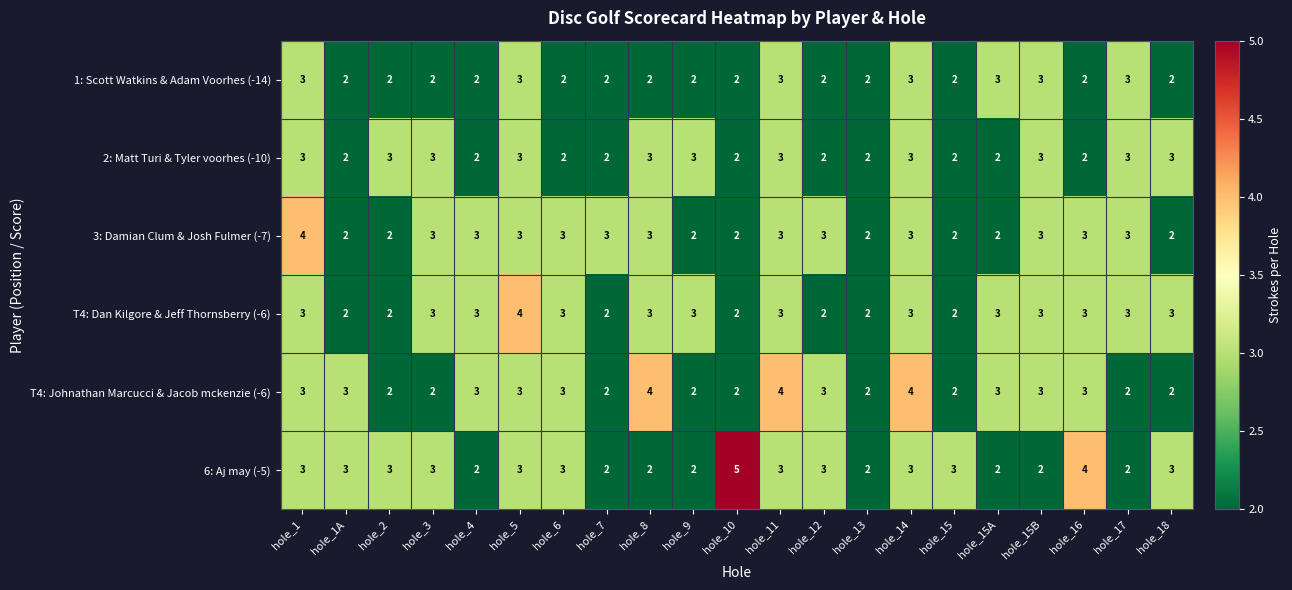

What is the total value across all series at hole_10?

15